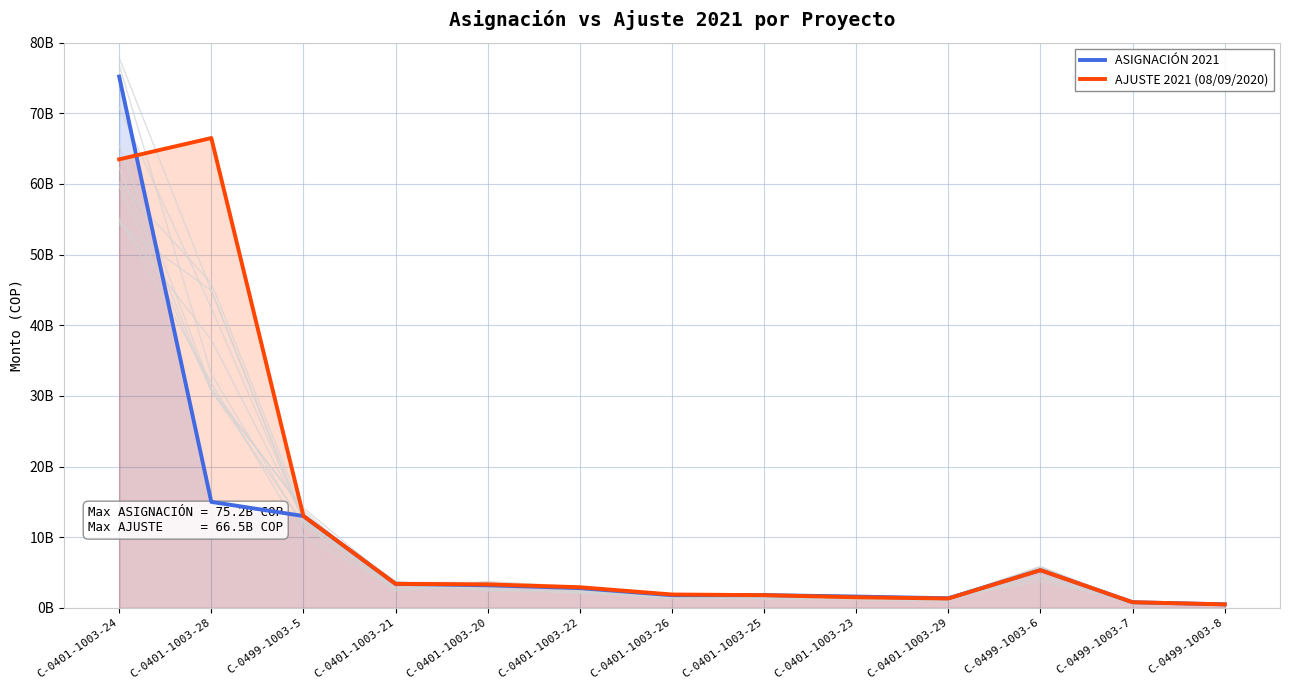

Where is the first local minimum for AJUSTE 2021 (08/09/2020)?

C-0401-1003-29